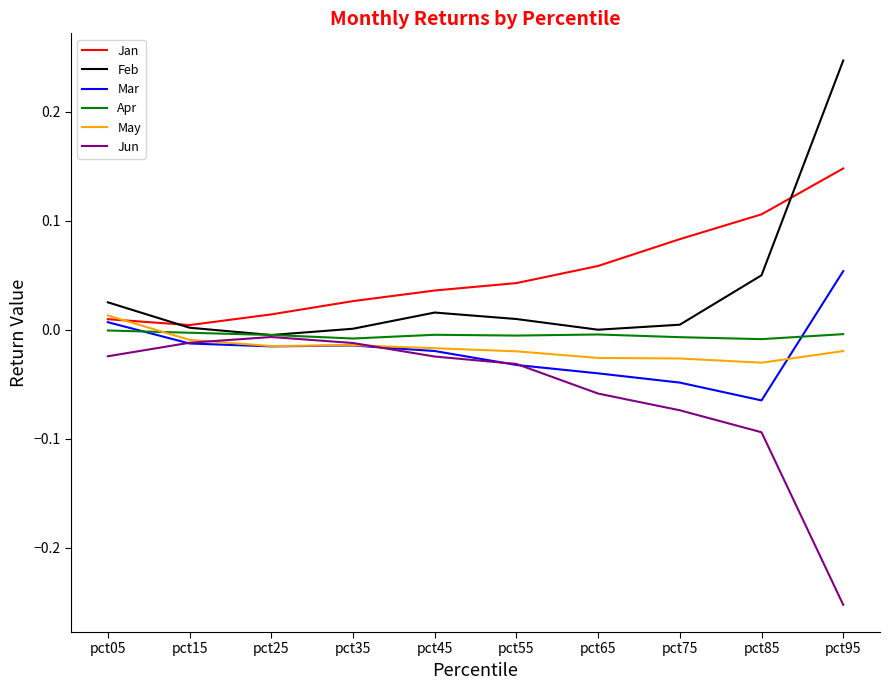

Is this an area chart (filled region under the line)?

No